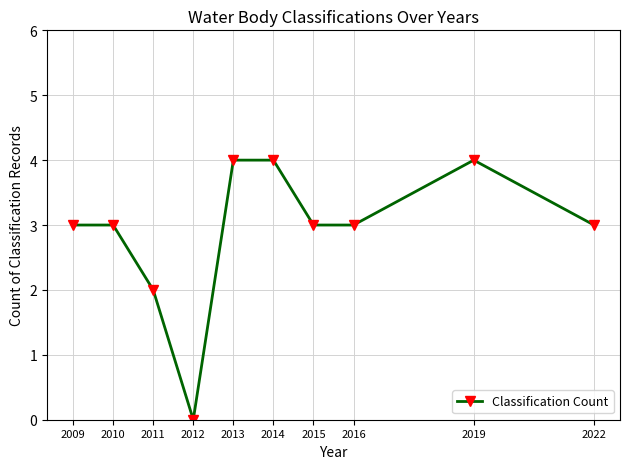

What is the value of the 6th point from the left?

4